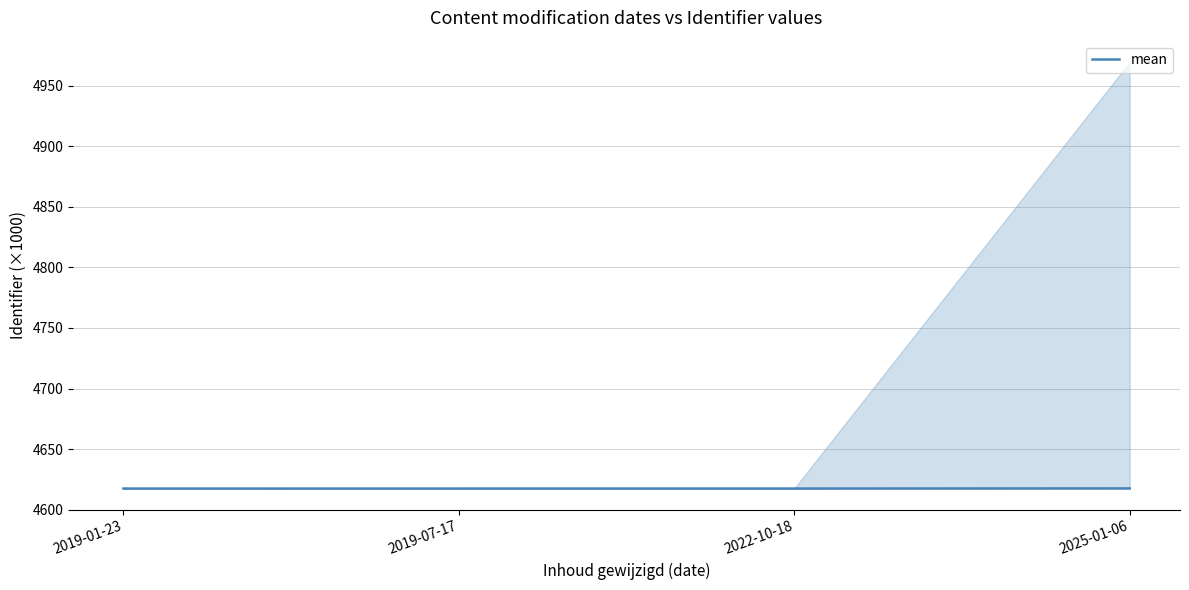

True or false: the data shows 8024.8 at 2019-07-17.

False